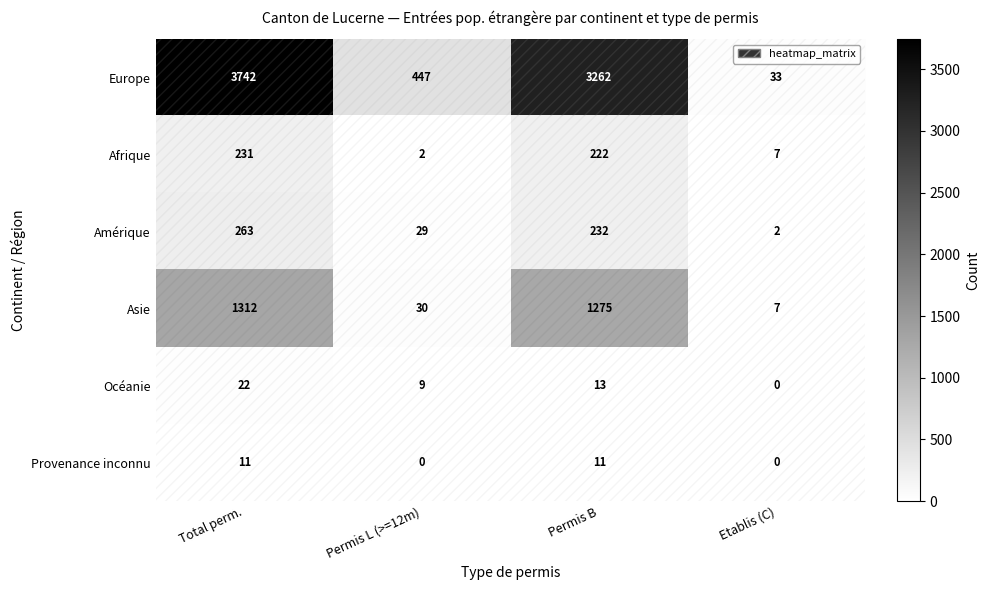

True or false: Europe has a value of 3262 at Permis B.

True